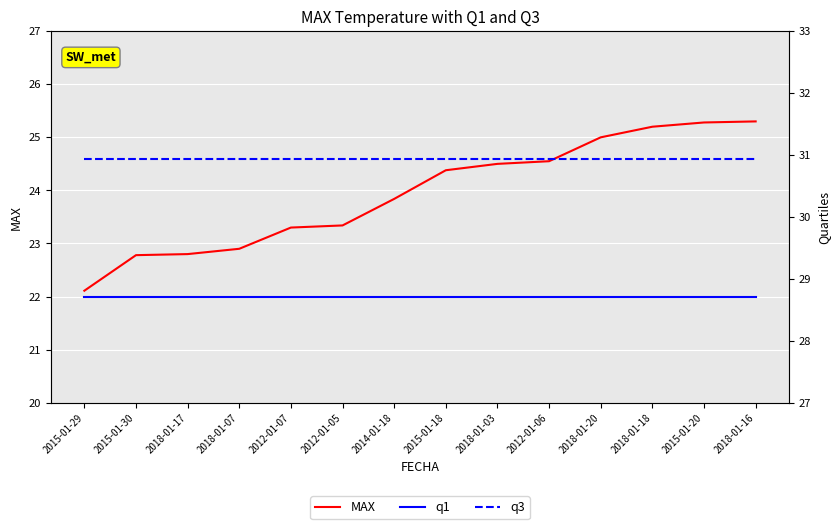

List the labels in order of q1 value, smallest first.

2015-01-29, 2015-01-30, 2018-01-17, 2018-01-07, 2012-01-07, 2012-01-05, 2014-01-18, 2015-01-18, 2018-01-03, 2012-01-06, 2018-01-20, 2018-01-18, 2015-01-20, 2018-01-16